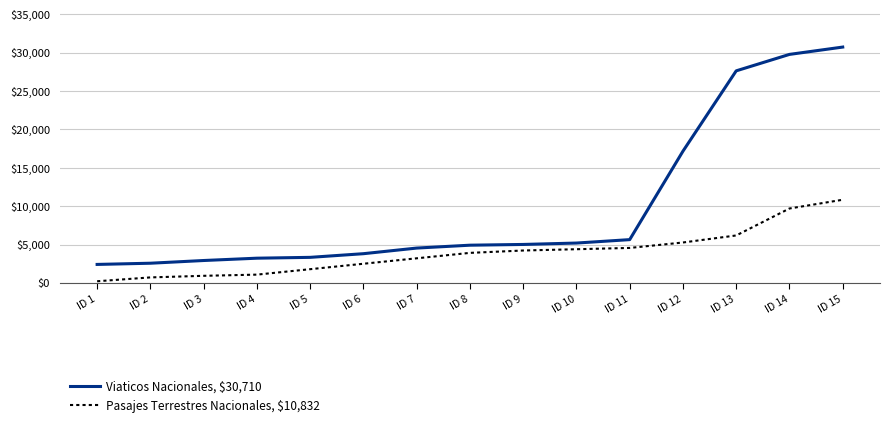

True or false: Viaticos Nacionales, $30,710 and Pasajes Terrestres Nacionales, $10,832 intersect in this chart.

False